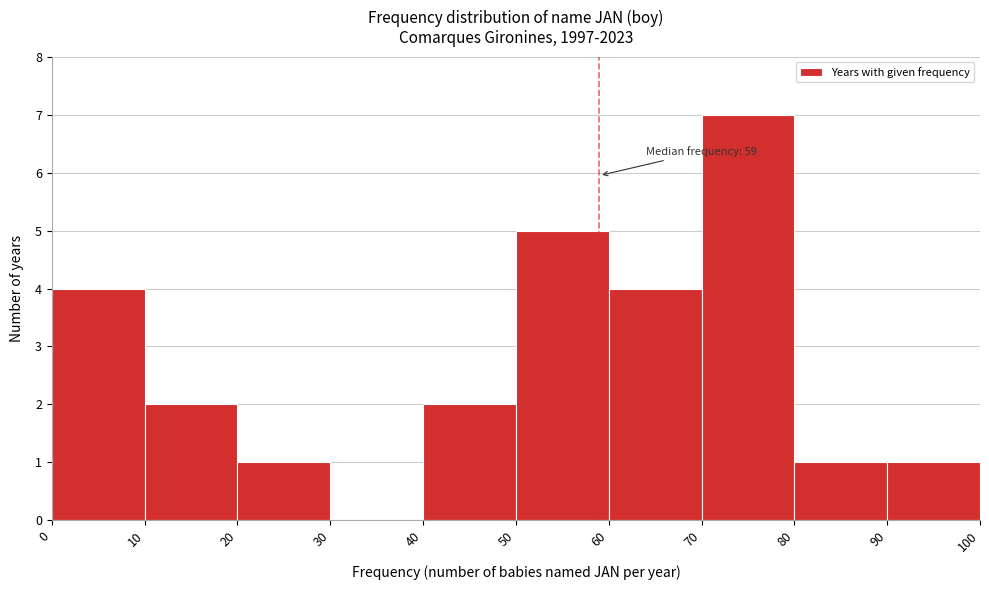

Which range on the x-axis has the tallest bar?

70 to 80